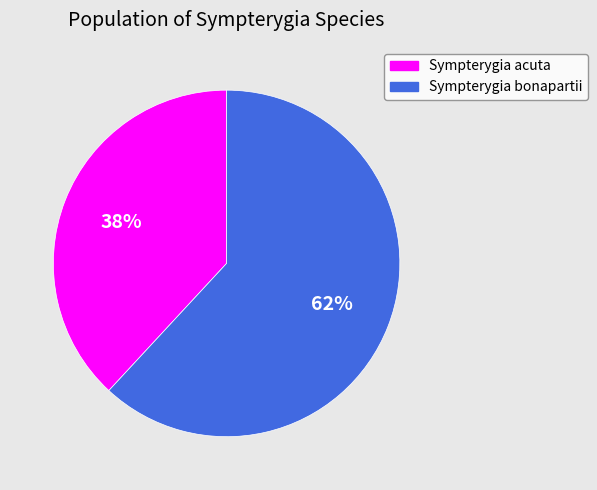

To the nearest percent, what portion does Sympterygia bonapartii represent?

62%